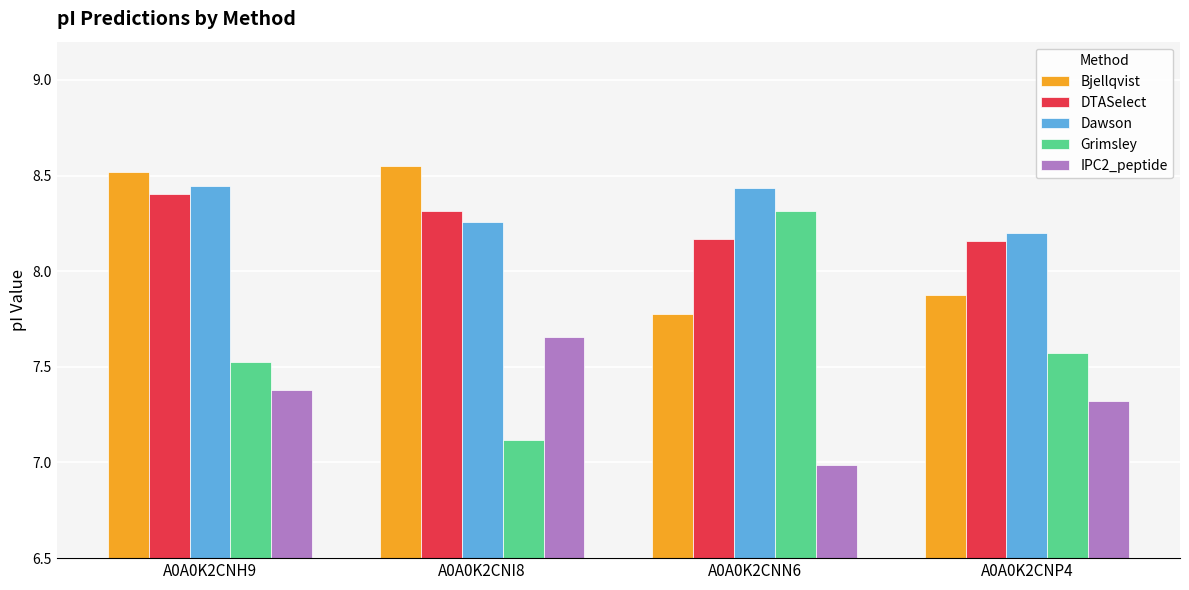

Which series has the widest spread of values?

Grimsley